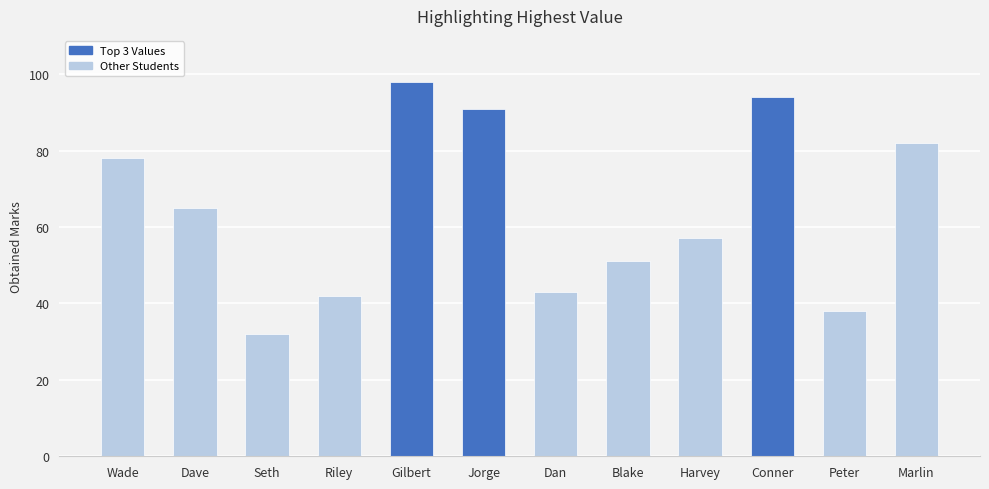

What is the average value?

64